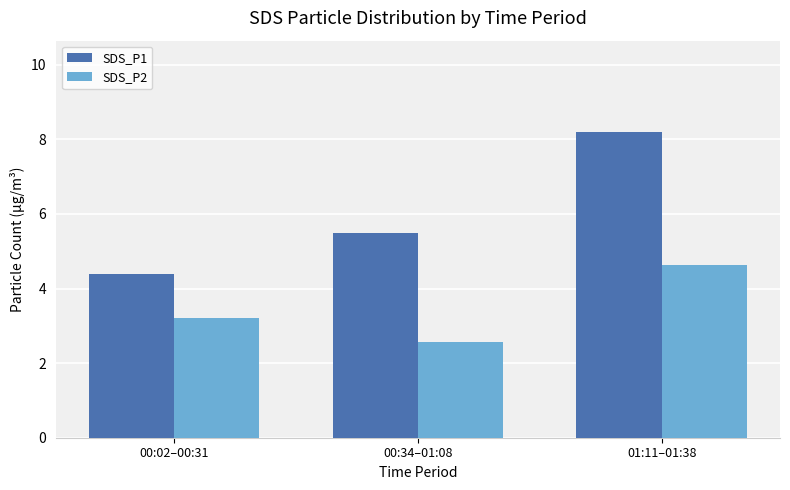

At how many categories does at least one series exceed 3?

3